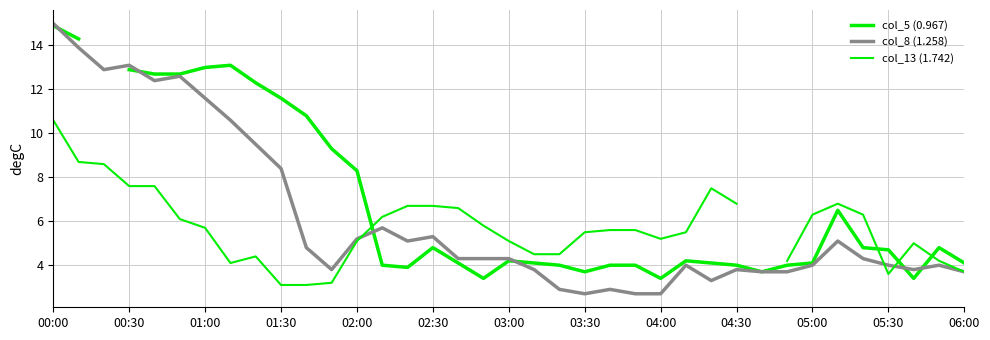

What is the value of the col_8 (1.258) point at the 27th from the left?

3.3